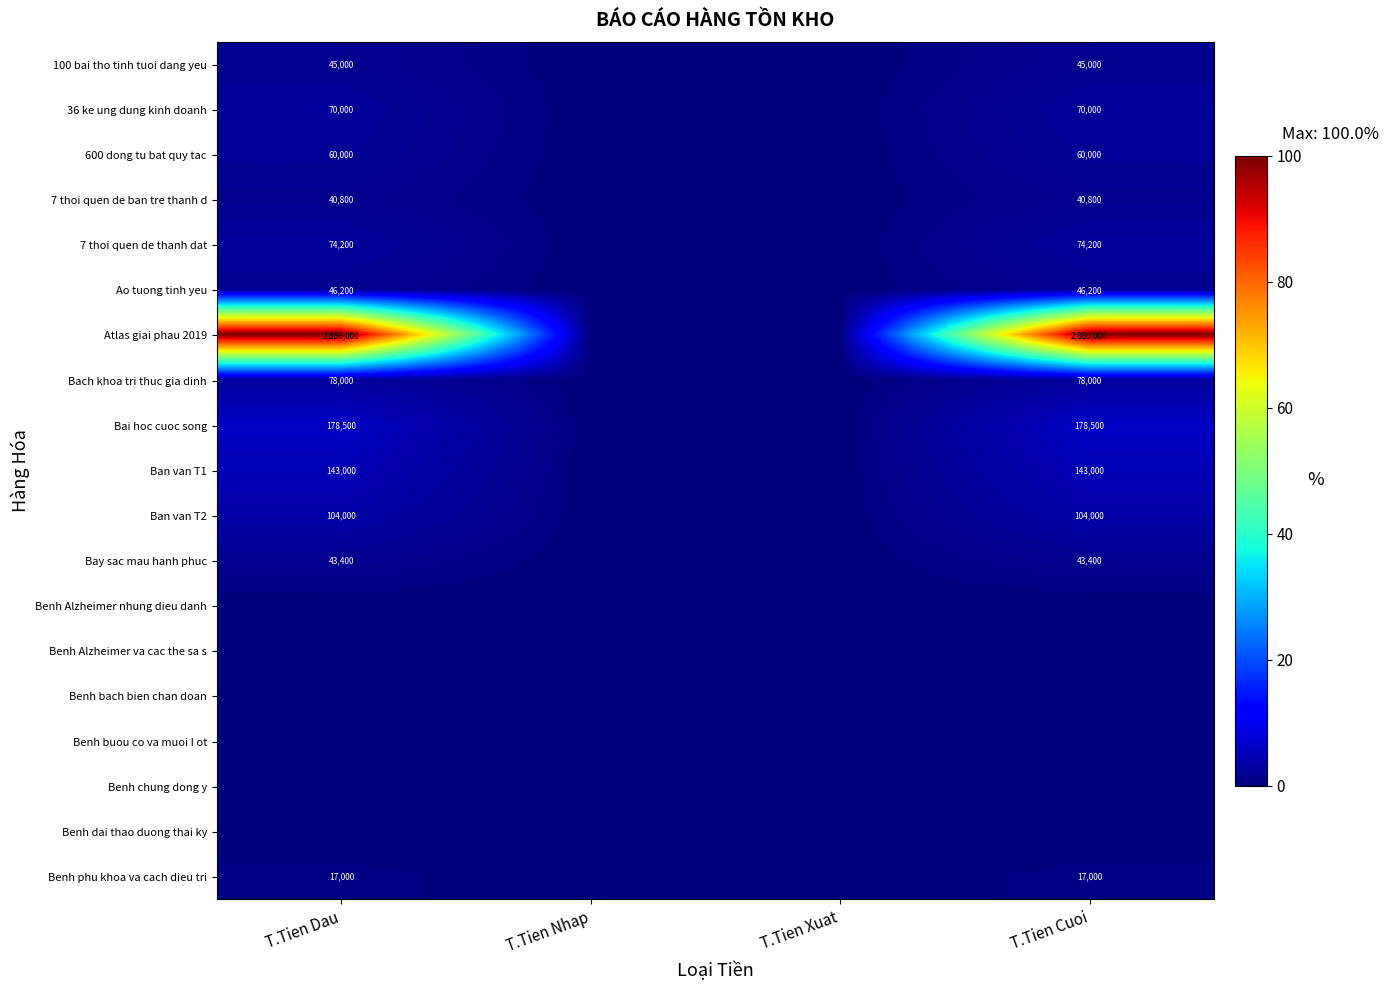

How many series are shown in this chart?

19